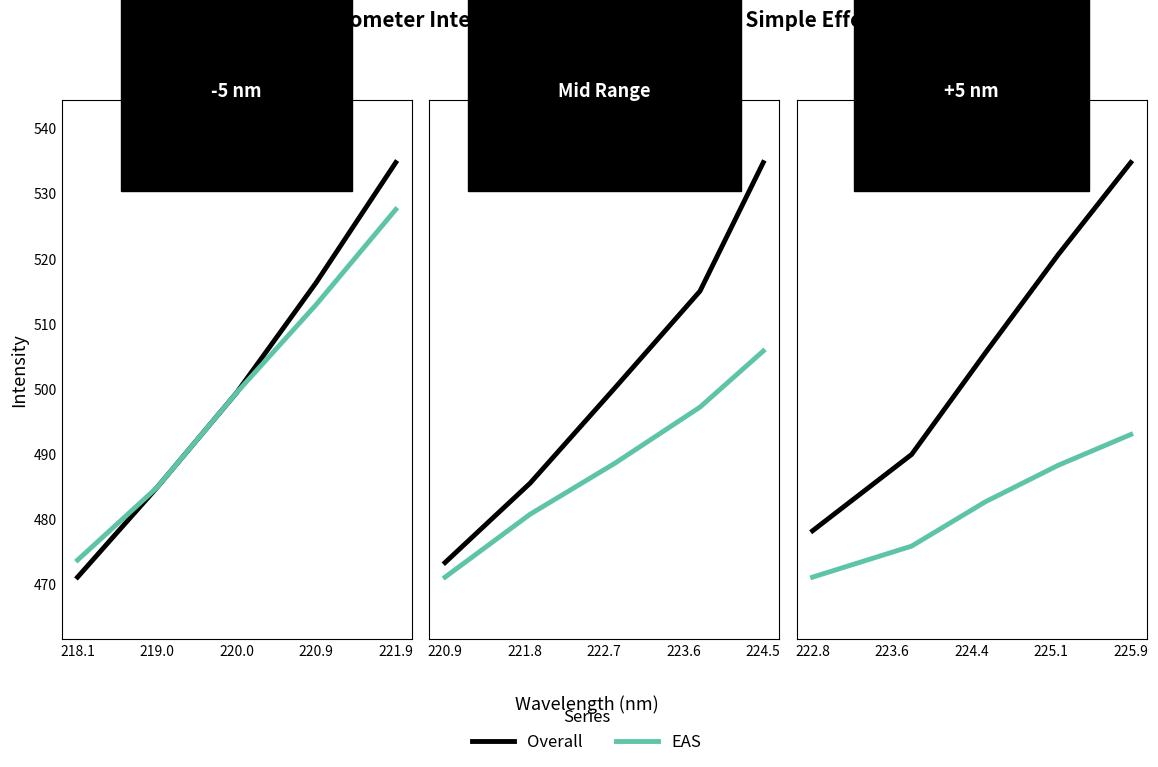

Is the value of Overall at 225.9 greater than the value of EAS at 225.9?

Yes